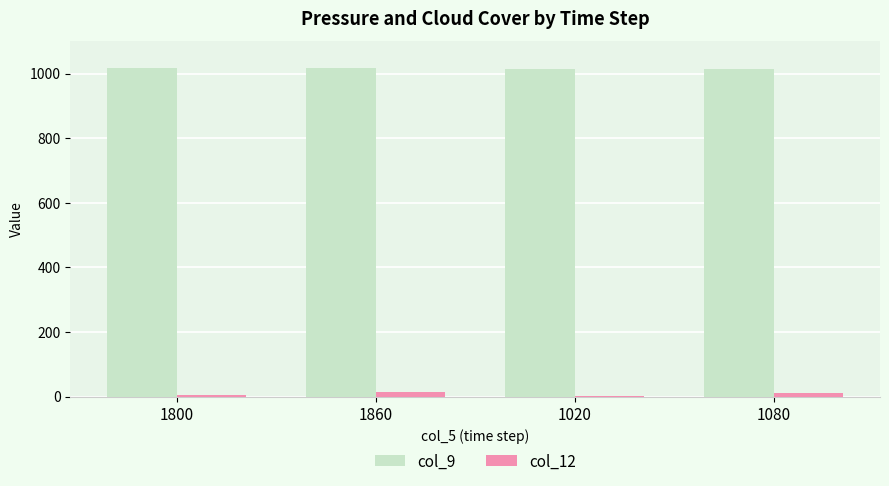

What is the greatest value displayed?

1018.6